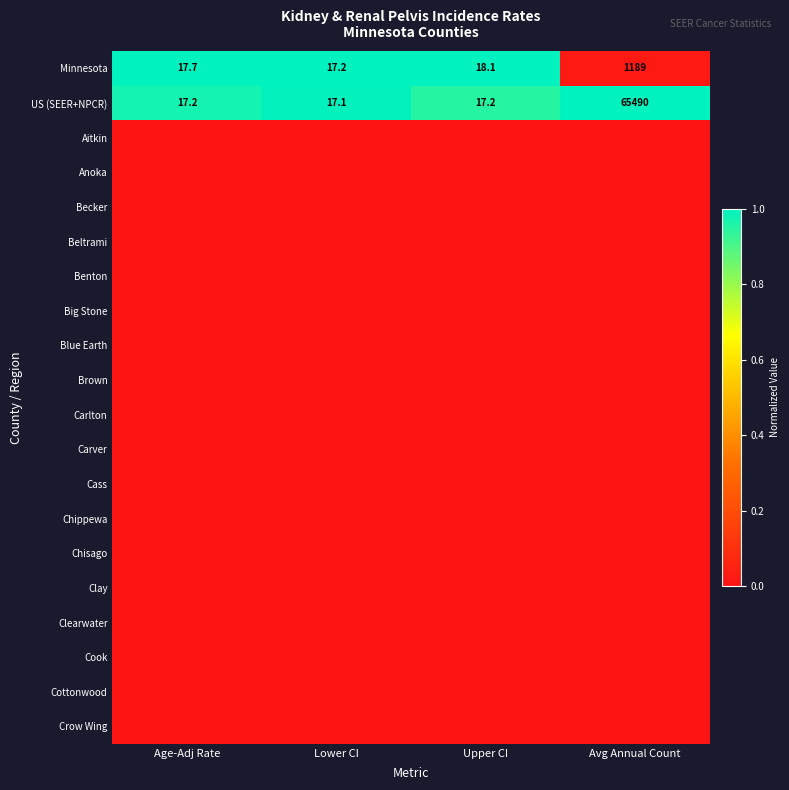

Is it true that Minnesota equals 17.2 at Lower CI?

True